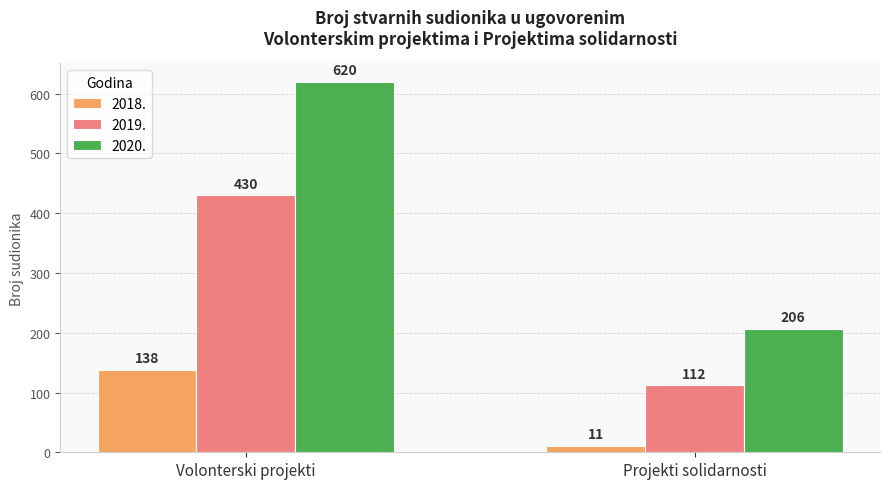

How many categories are shown in the chart?

2